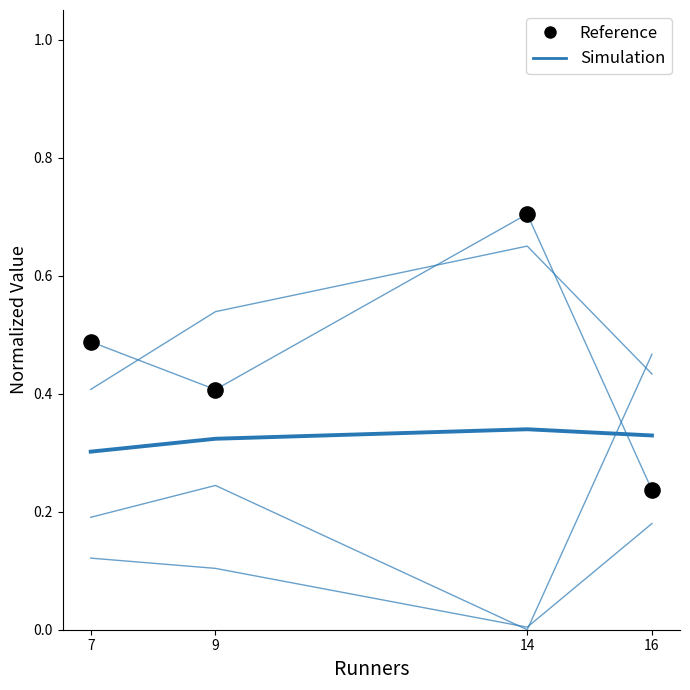

Does the chart have visible grid lines?

No